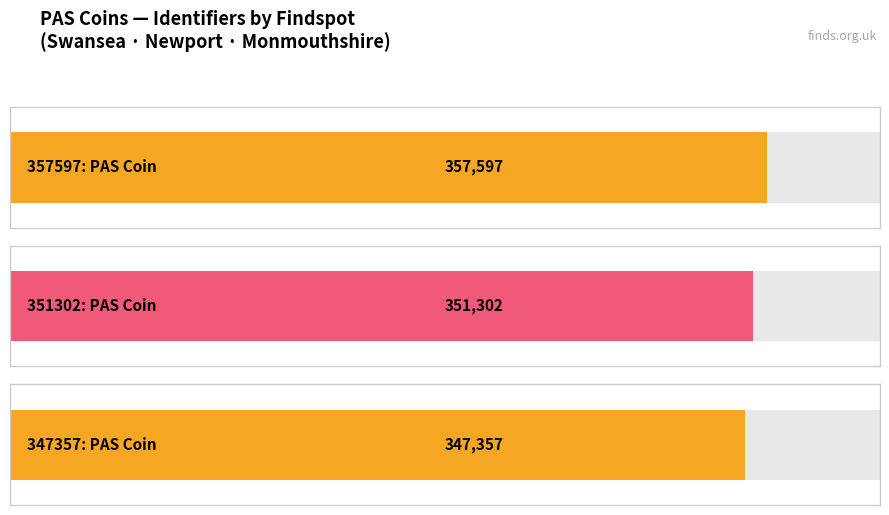

Reading left to right, extract all data points from this chart.

357597: PAS Coin=357597	351302: PAS Coin=351302	347357: PAS Coin=347357